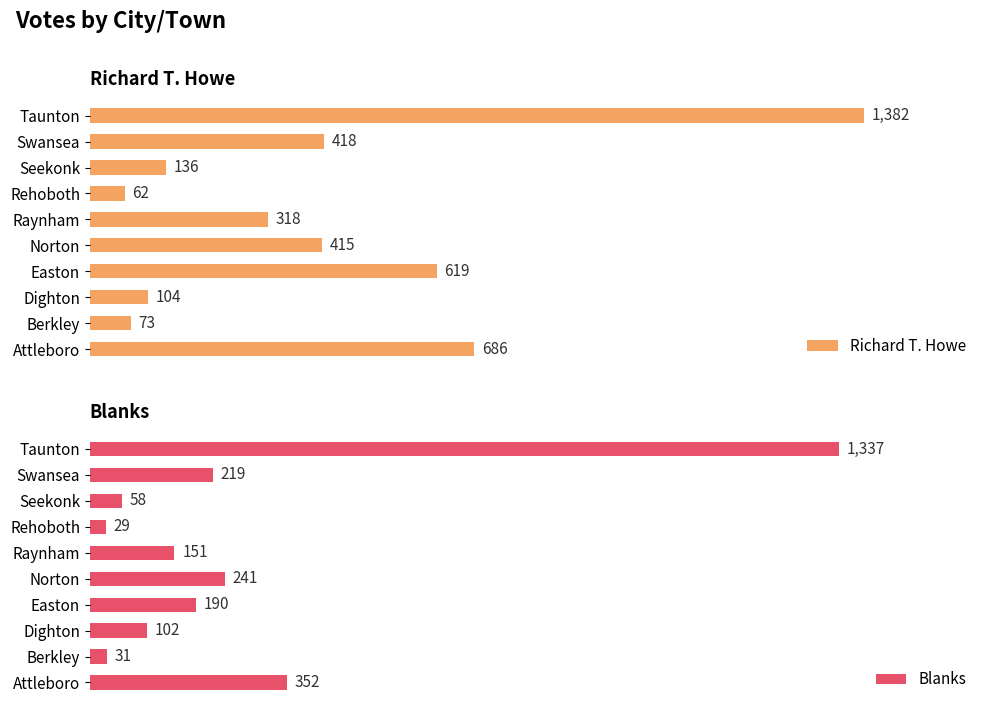

Which category has the lowest value in the Richard T. Howe series?

Rehoboth